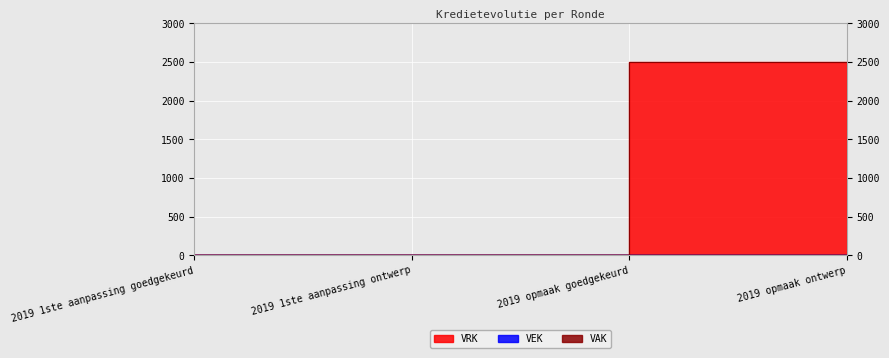

True or false: VAK and VEK intersect in this chart.

False